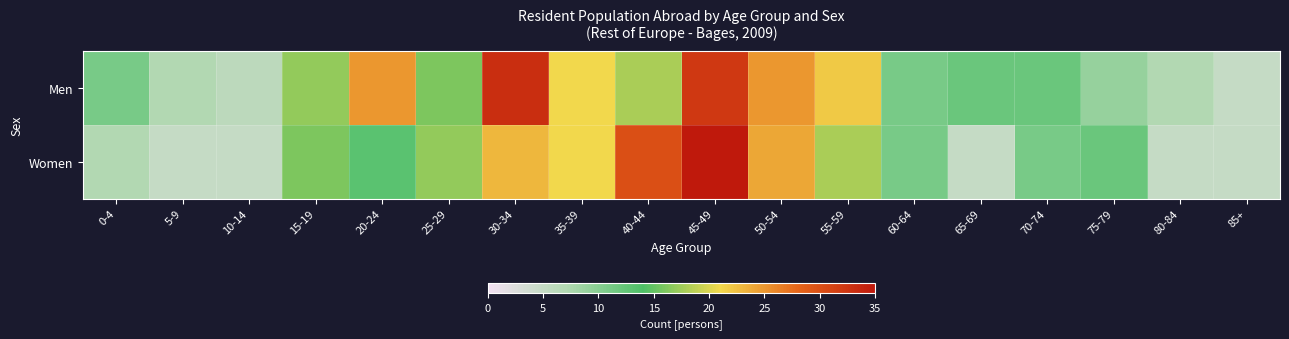

What is the total value across all series at 35-39?

42